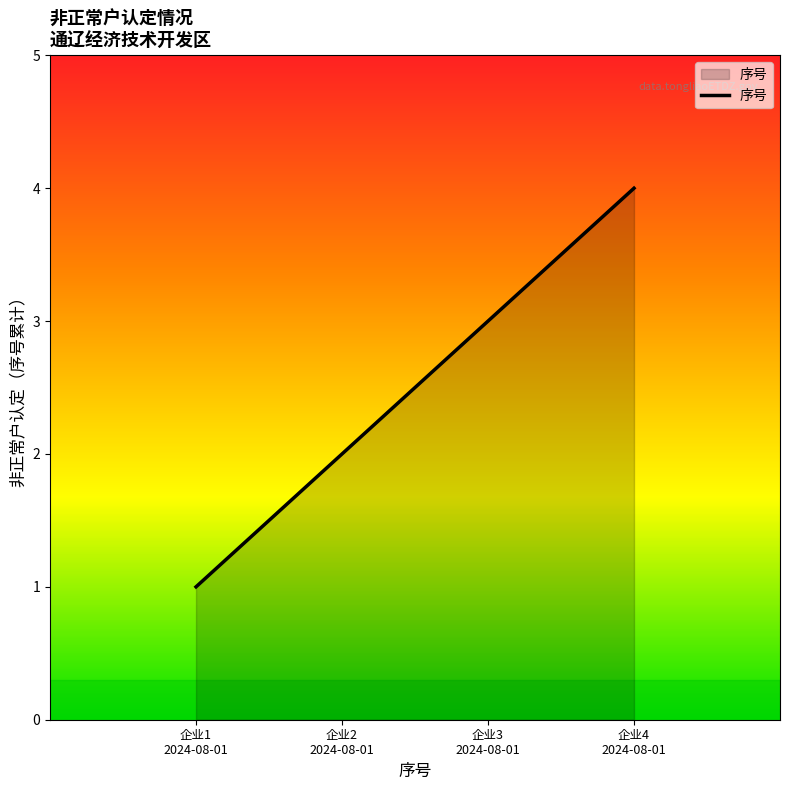

True or false: the data has more than 0 interior local peaks.

False